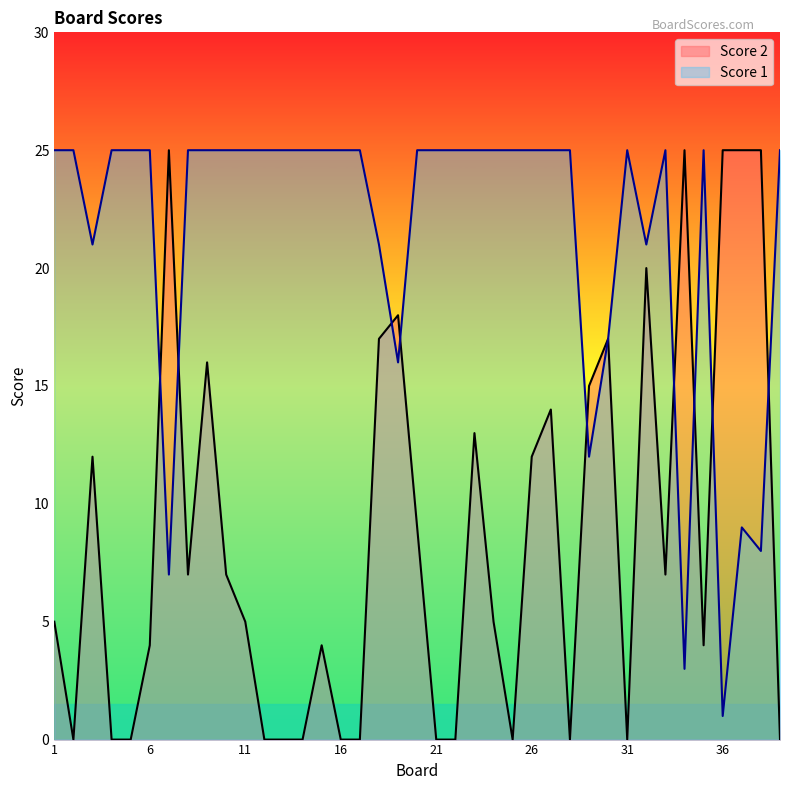

At which category does Score 1 reach its first local peak?

31